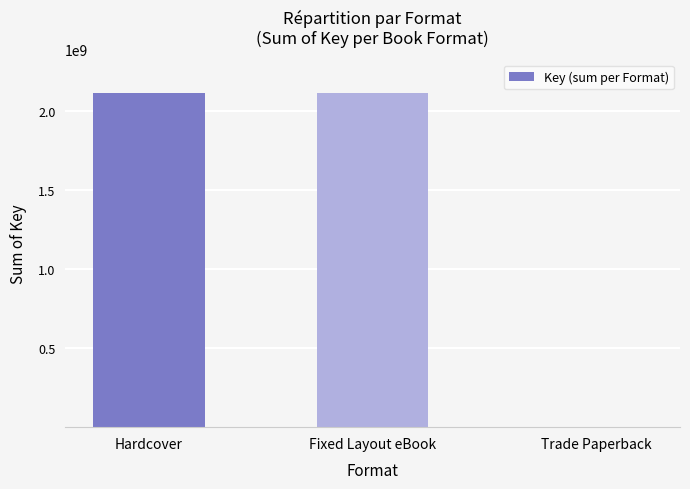

What is the maximum value shown in the chart?

2113429519